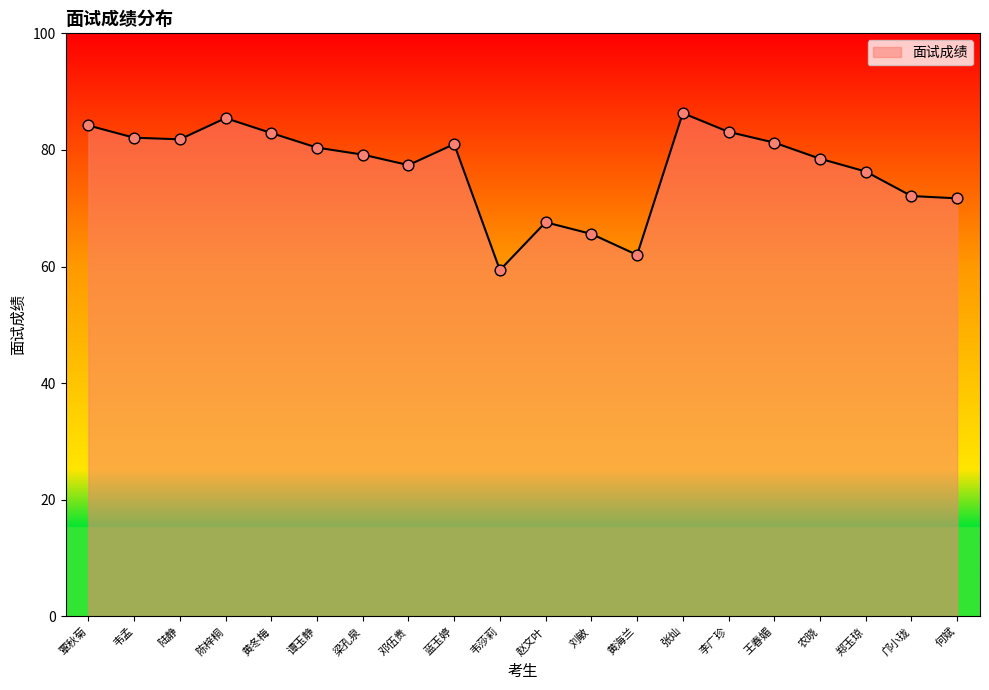

Approximately how many times larger is the value at 覃秋菊 compared to 陈梓桐?

1.0